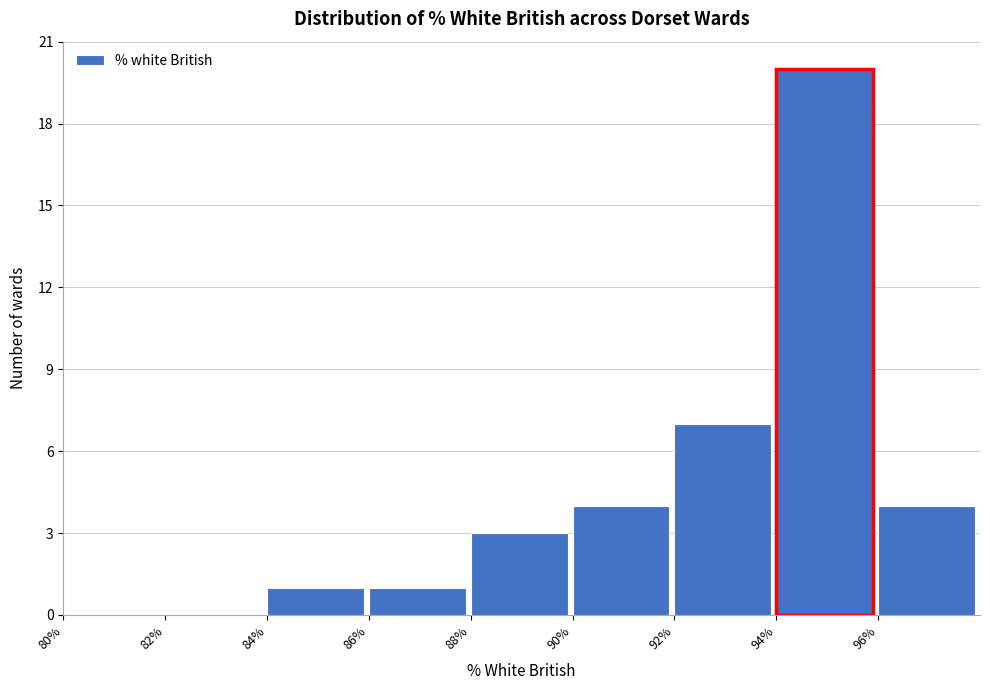

Reading left to right, list every bar in this chart as the range it spans on the x-axis followed by its height. The values are not printed on the chart, so give them approximately, as read against the axis.

80 to 82: 0
82 to 84: 0
84 to 86: 1
86 to 88: 1
88 to 90: 3
90 to 92: 4
92 to 94: 7
94 to 96: 20
96 to 98: 4